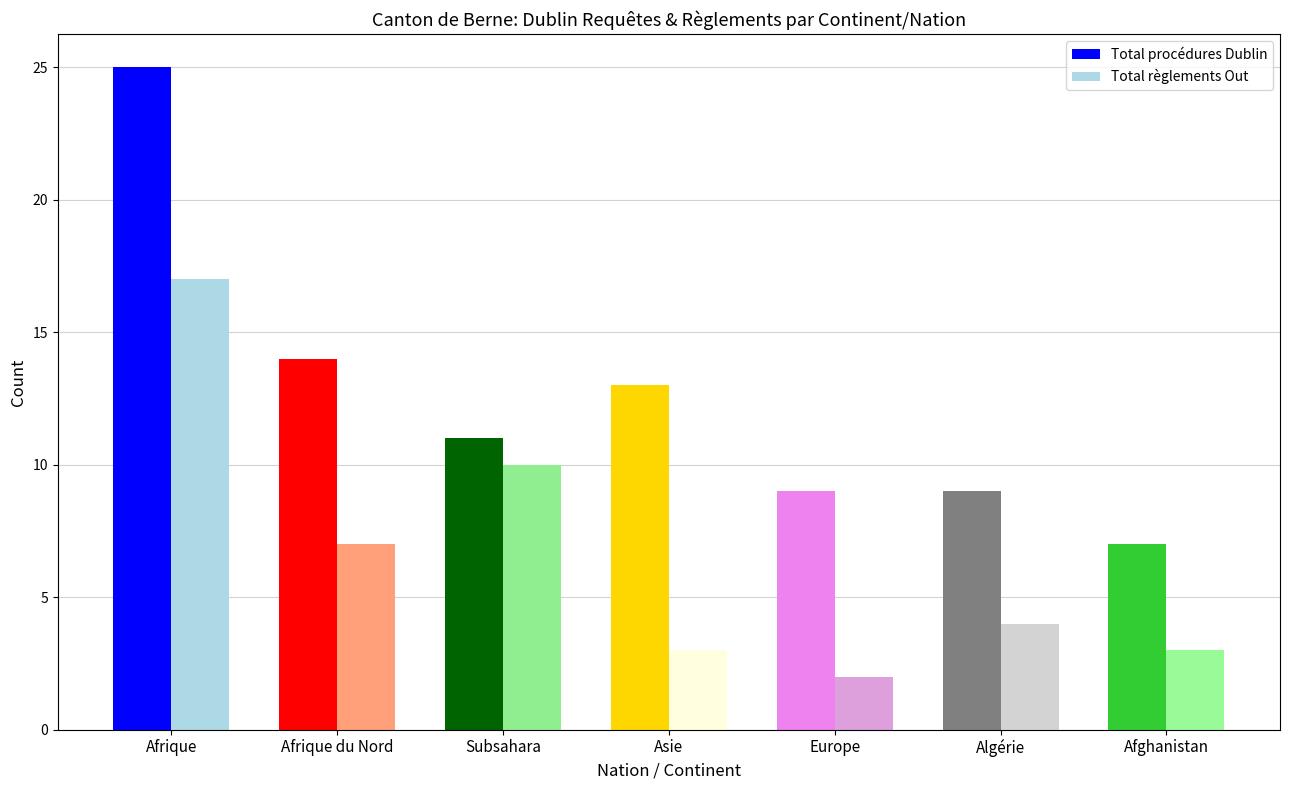

Read the Total procédures Dublin value at Afrique du Nord, to the nearest 5.

15